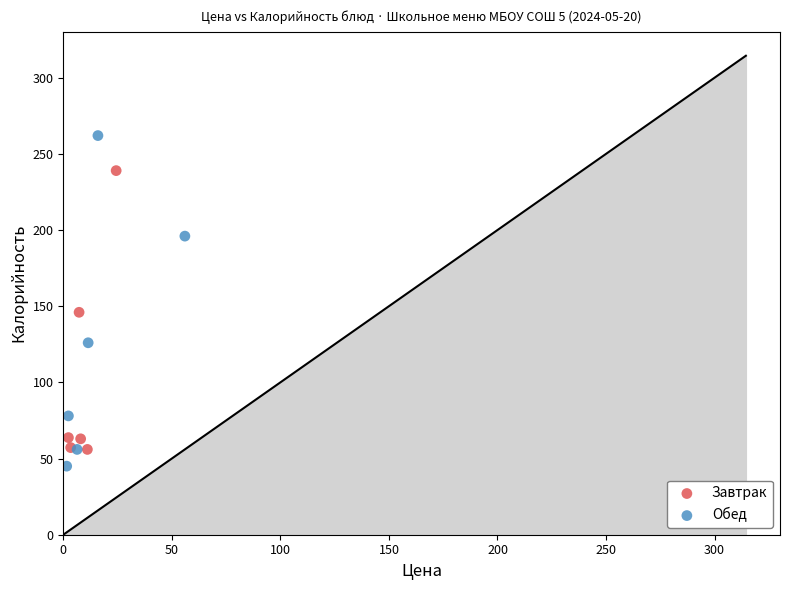

Which series has the largest Y range (max minus min)?

Обед